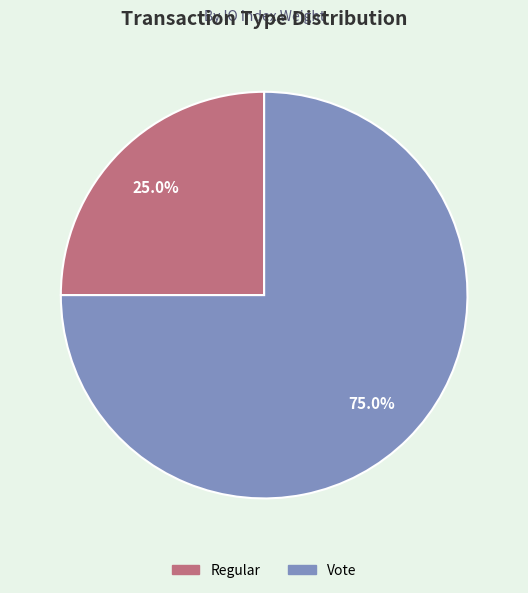

Which slice represents more than half of the pie?

Vote